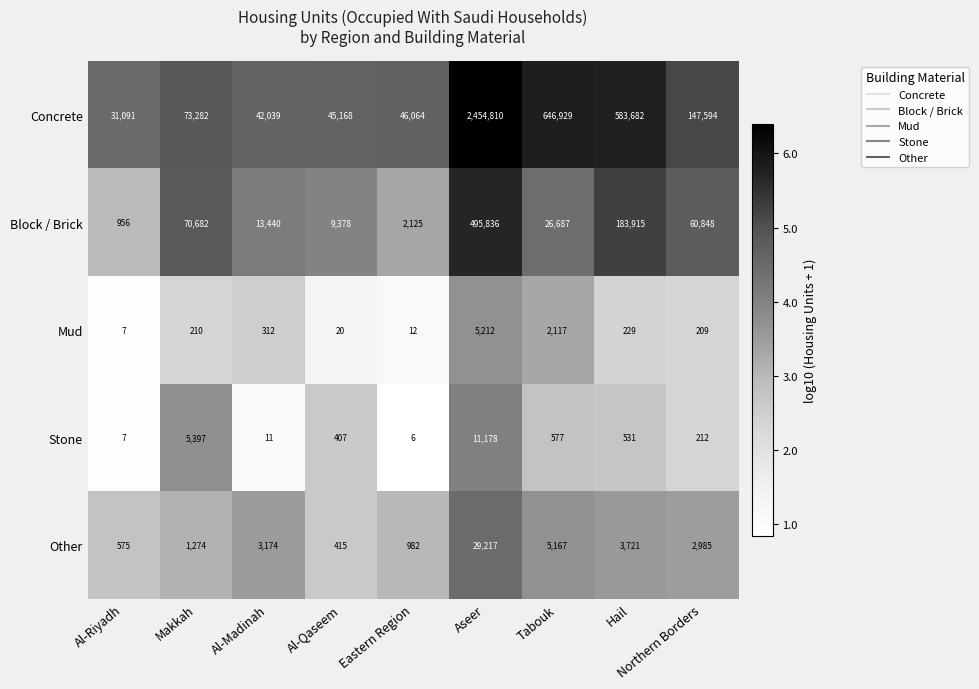

At Hail, list the series in order from largest to smallest.

Concrete, Block / Brick, Other, Stone, Mud